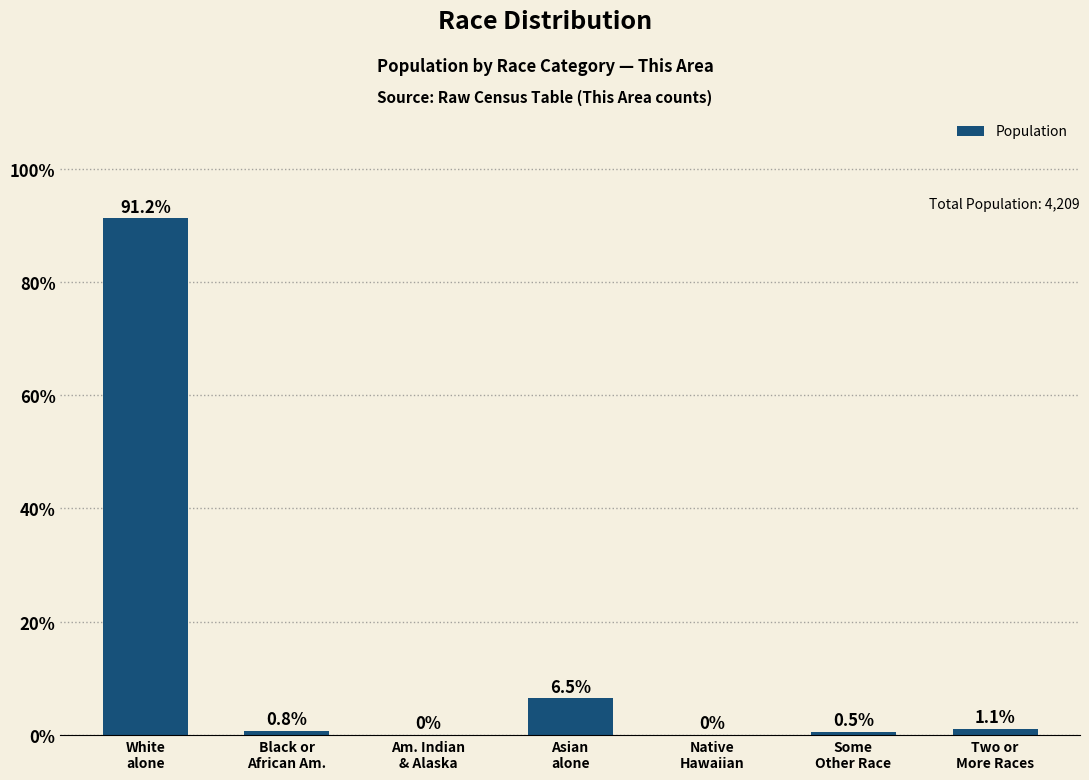

What is the change in value from Black or
African Am. to Asian
alone?

+5.7